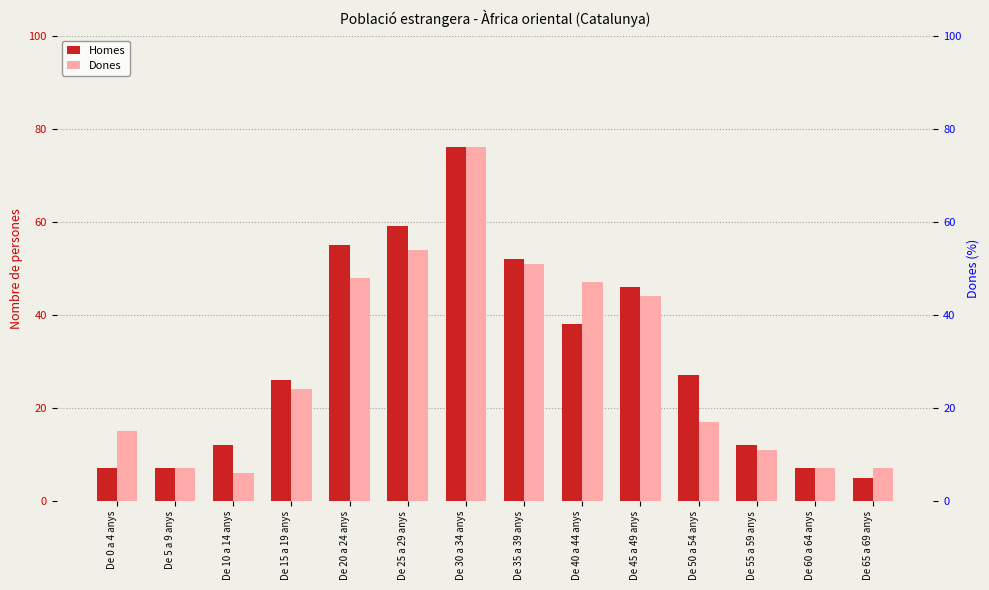

At how many categories does at least one series exceed 10?

11